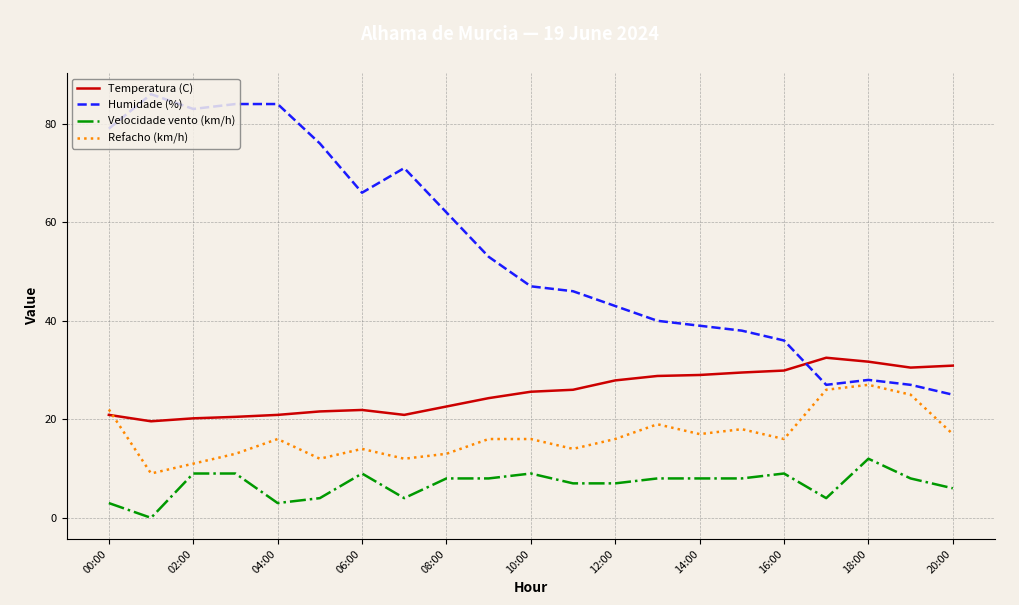

True or false: Humidade (%) and Velocidade vento (km/h) cross at least once.

False